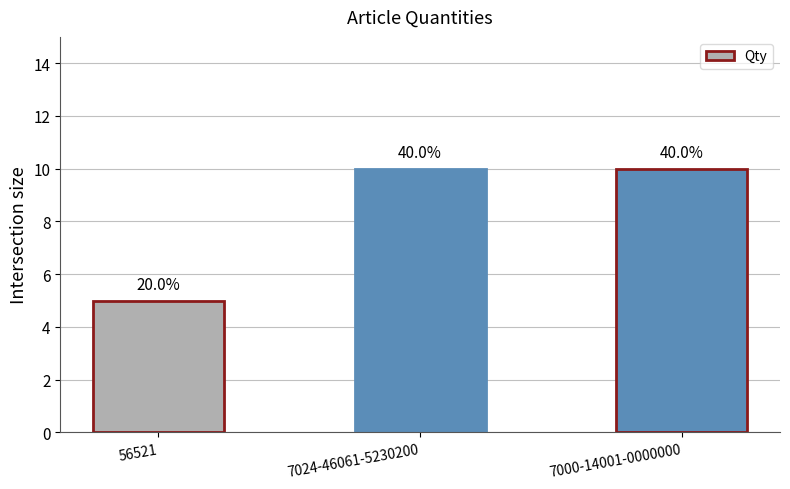

Which has a higher value, 7000-14001-0000000 or 7024-46061-5230200?

7000-14001-0000000